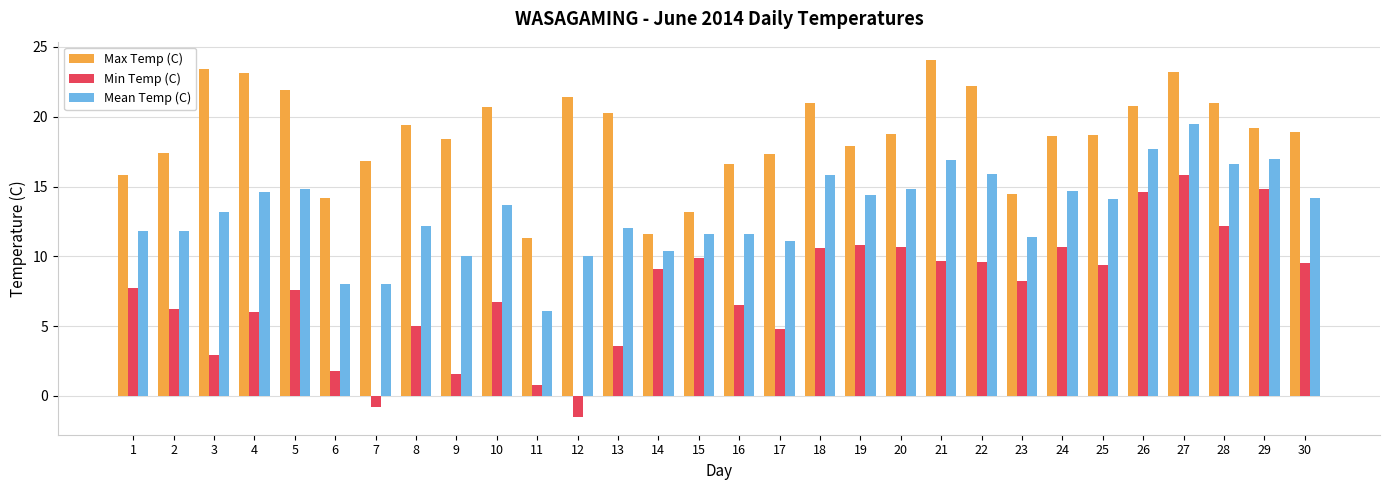

What is the difference between the second highest and minimum values in the Max Temp (C) series?

12.1